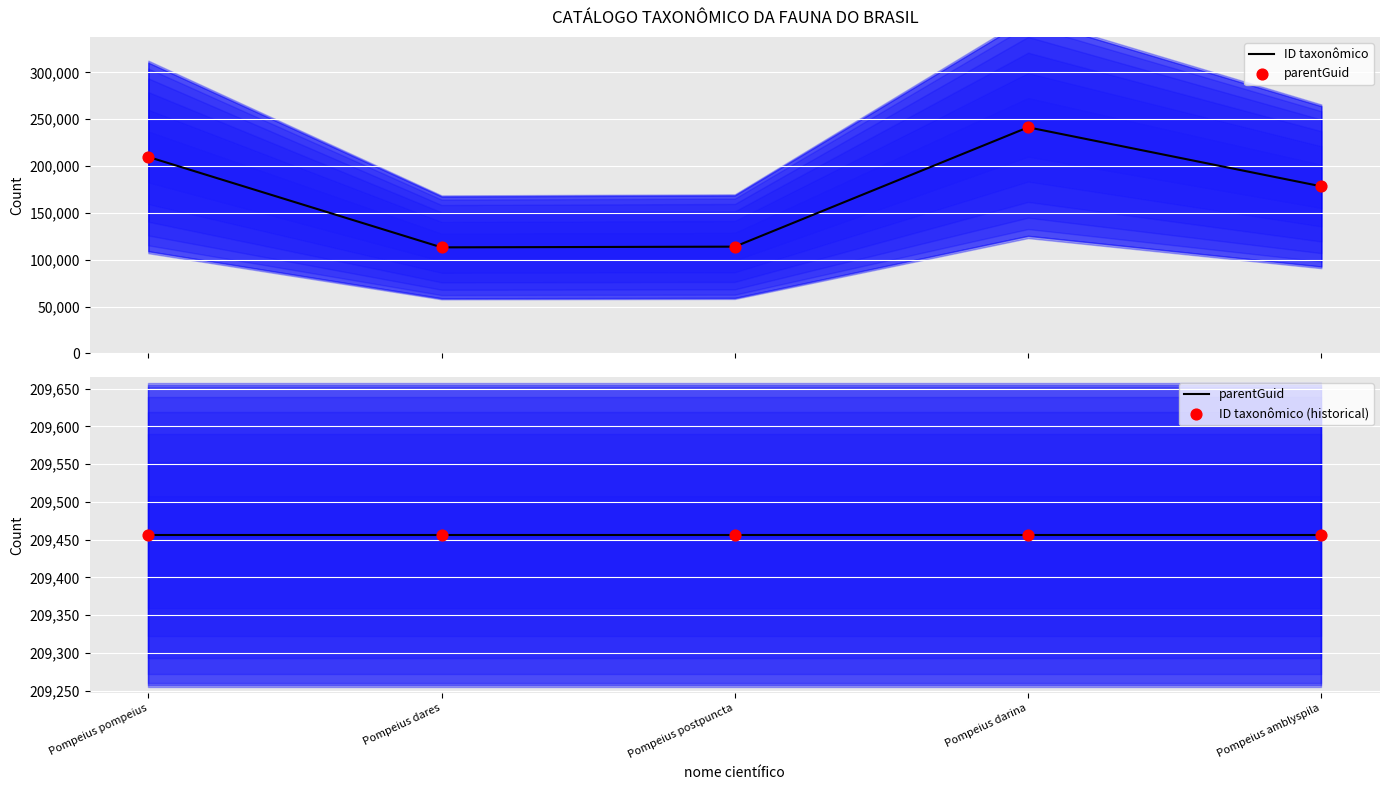

At how many categories does at least one series exceed 194930?

5